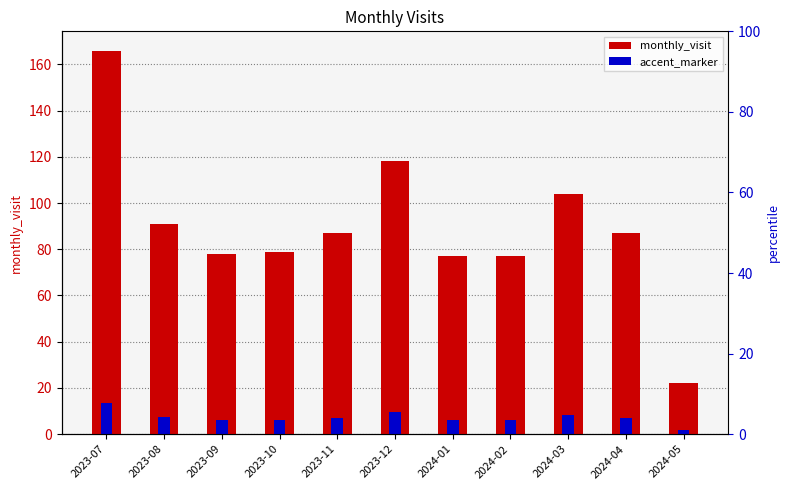

What is the label of the 4th bar from the left?

2023-10